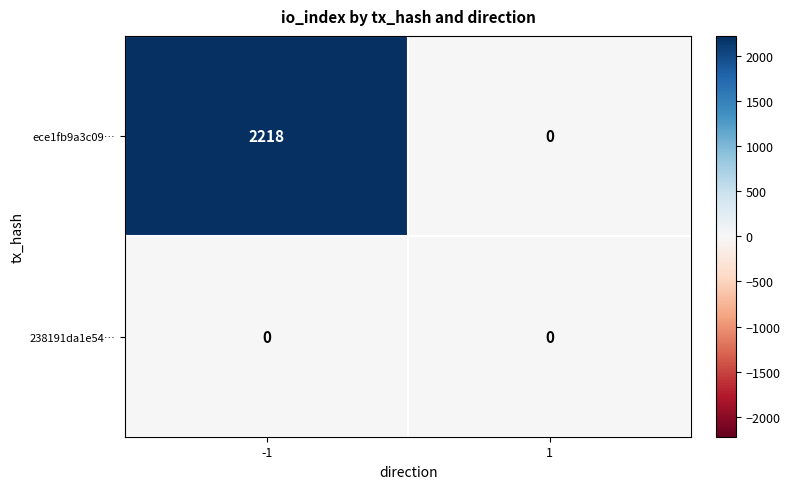

Rank the series at -1 from highest to lowest value.

ece1fb9a3c09…, 238191da1e54…